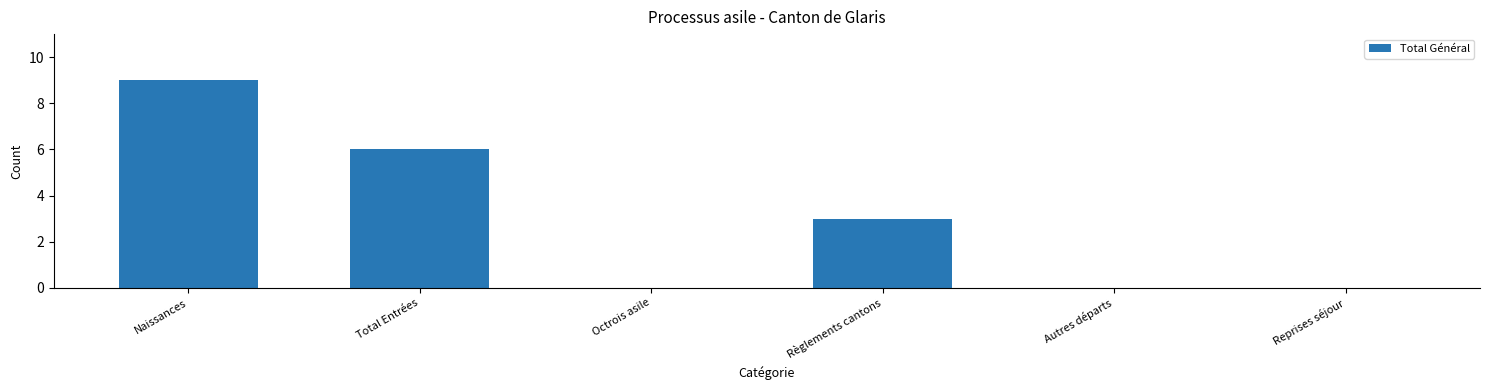

At which category does the chart reach its peak across all series?

Naissances